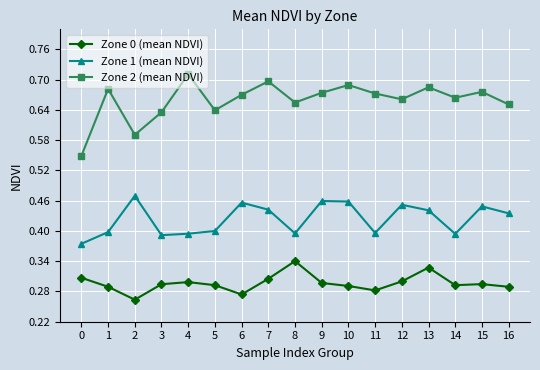

How many lines are shown in the chart?

3